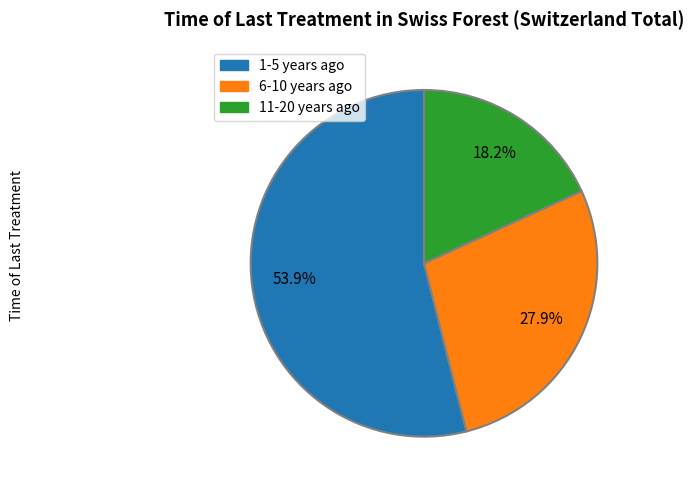

Is there any slice that represents more than half of the pie?

Yes